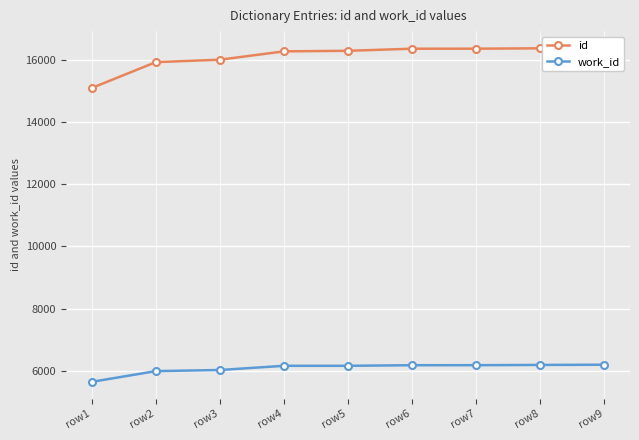

The value of id at row1 is 15095. True or false?

True